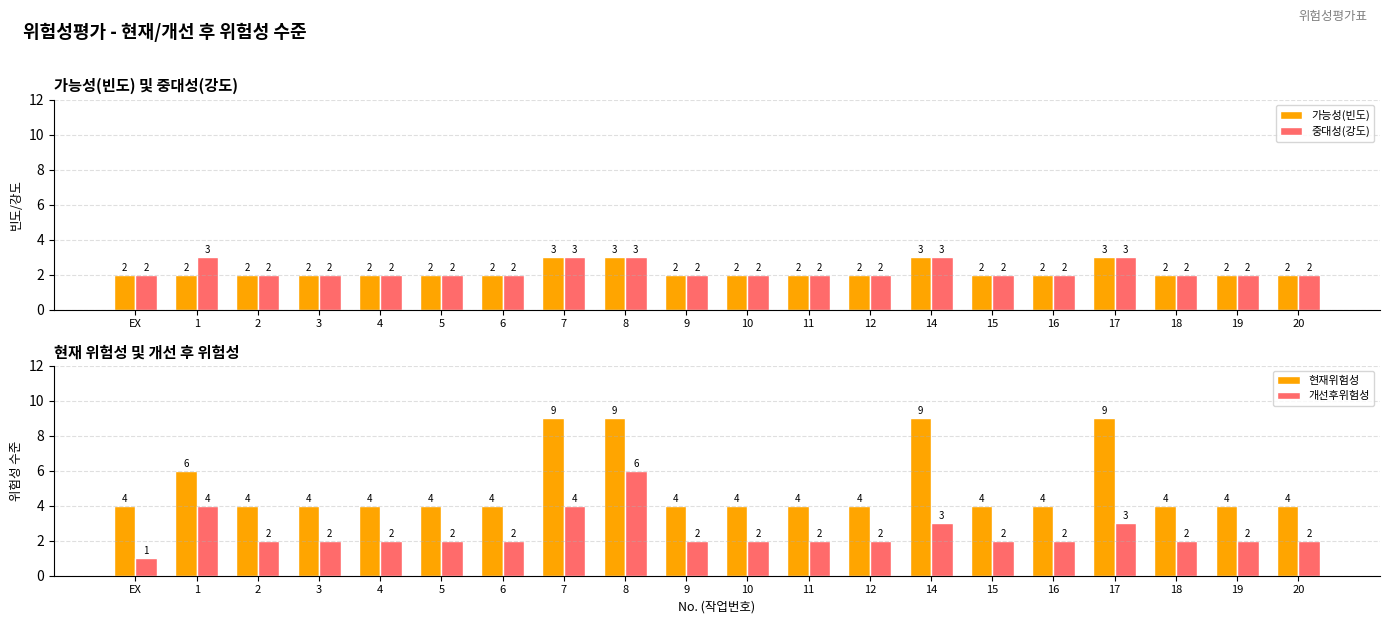

How many 가능성(빈도) values are between 2 and 3?

20